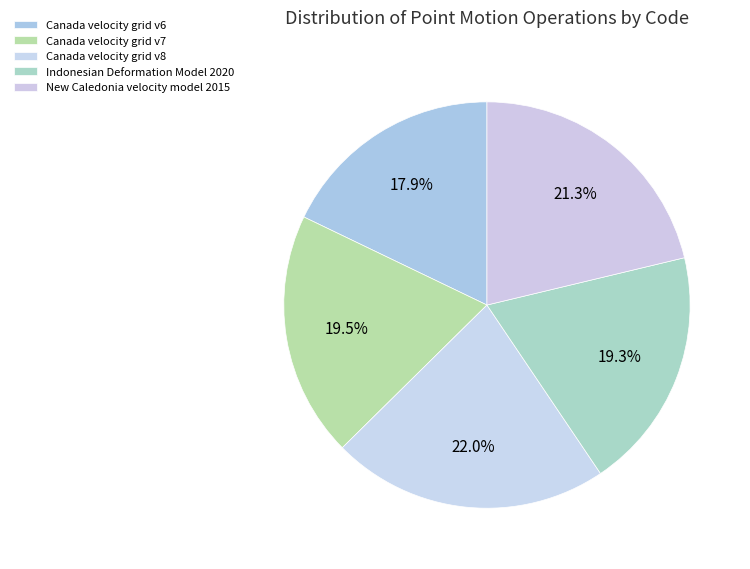

Is there a majority slice in this chart?

No